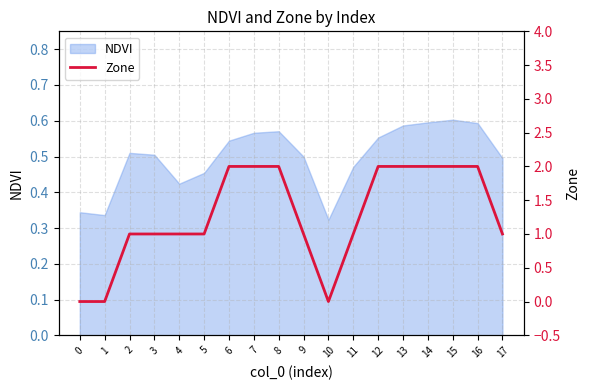

How many values are above zero?

15